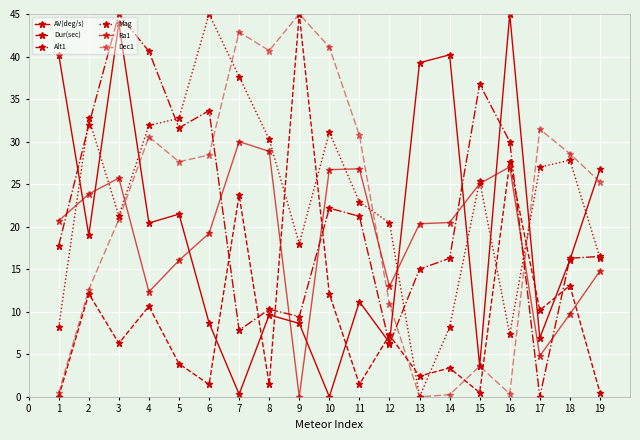

How many lines are shown in the chart?

6